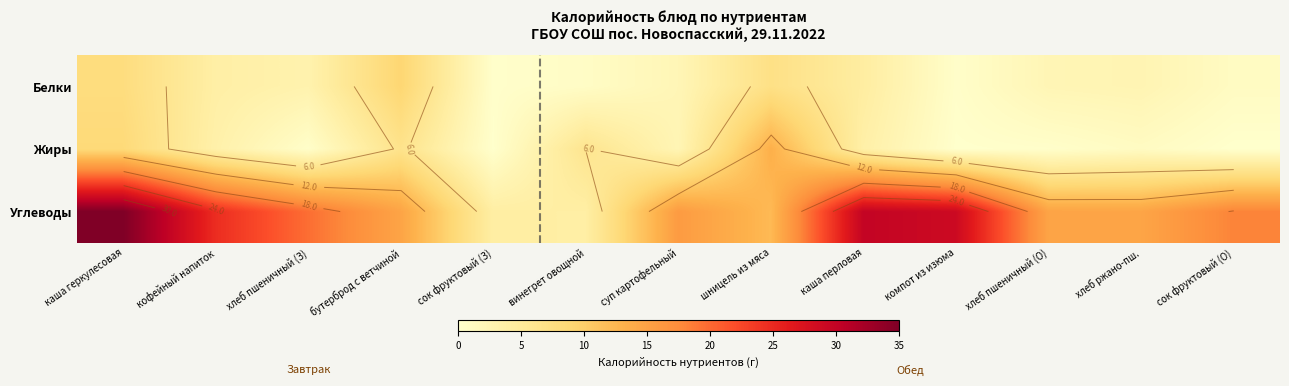

At how many categories does at least one series exceed 25?

3